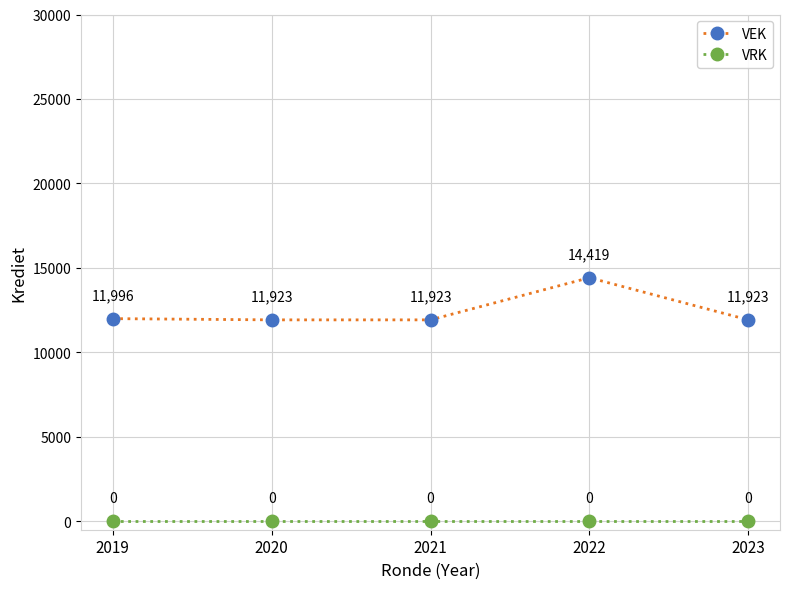

Which series has the largest total across all categories?

VEK